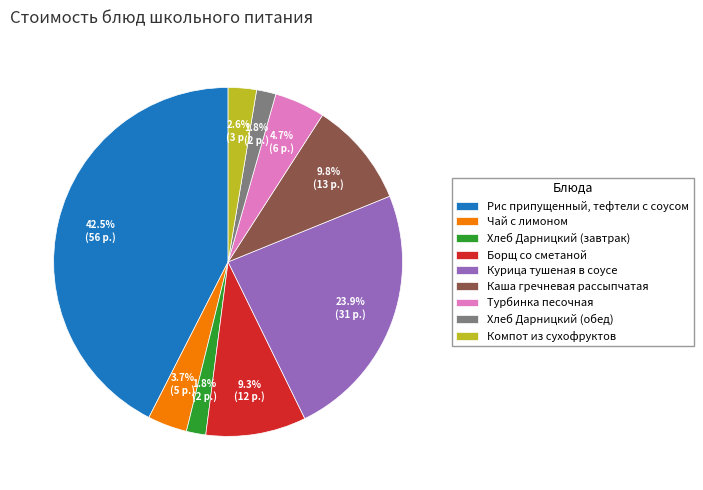

Is it true that Хлеб Дарницкий (завтрак) is 11% of the pie?

False